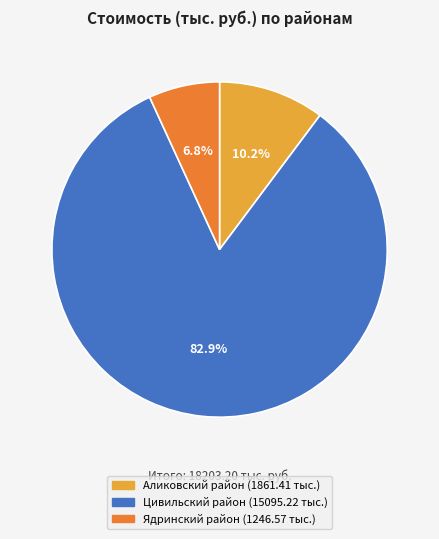

Combined, what portion of the pie is Цивильский район and Ядринский район?

89.8%